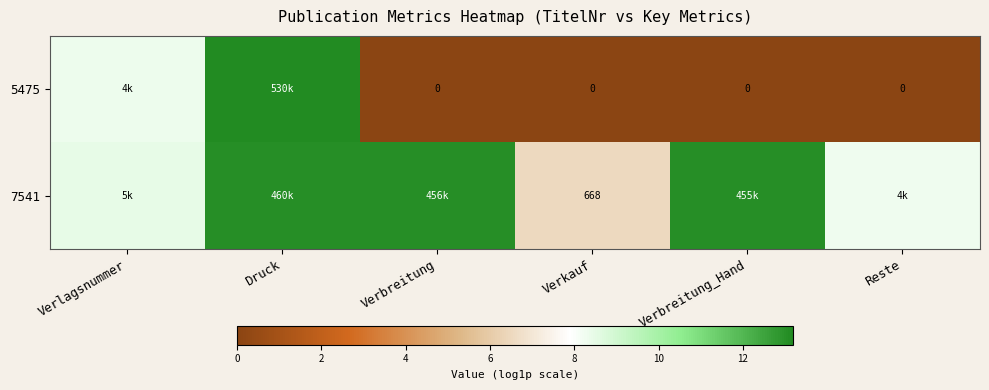

Which category has the highest value across all series?

Druck